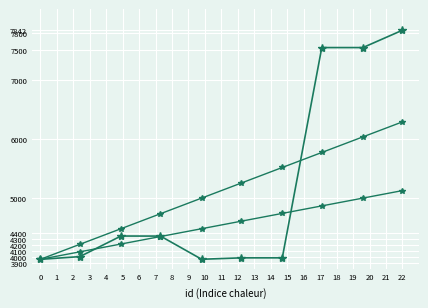

What is the maximum value shown in the chart?

7842.0